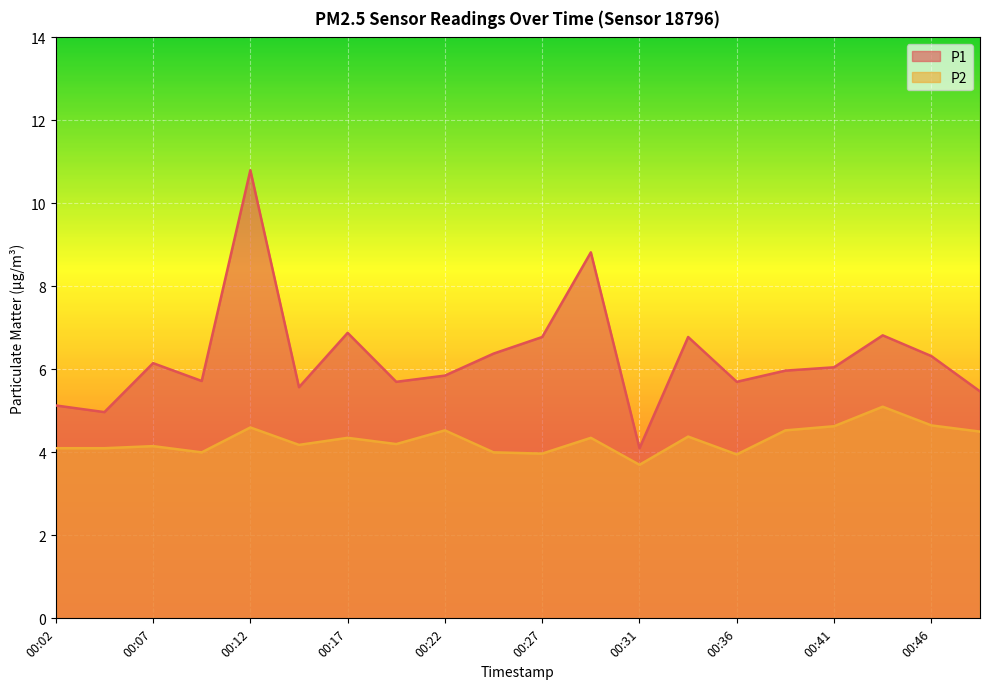

What is the difference between the P1 values at 00:27 and 00:14?

1.2